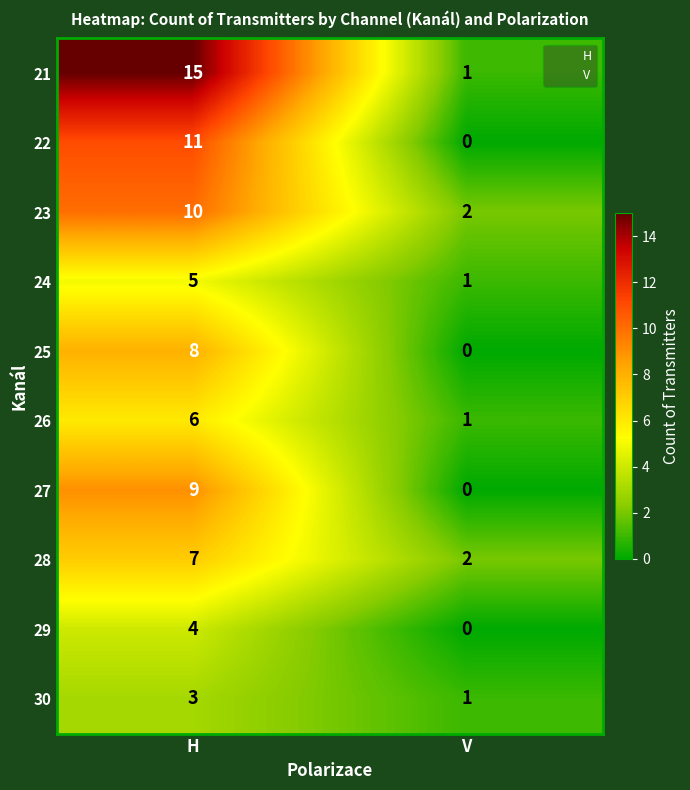

Which series has the widest spread of values?

21